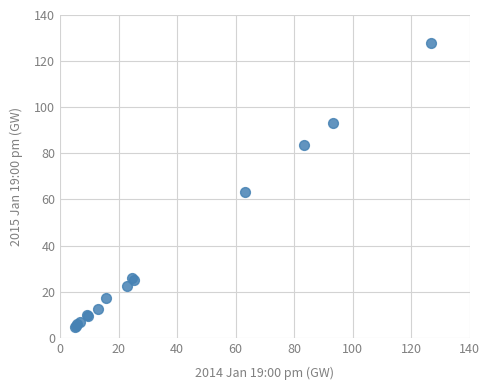

What Y value in the scatter plot is closest to 66?

63.1